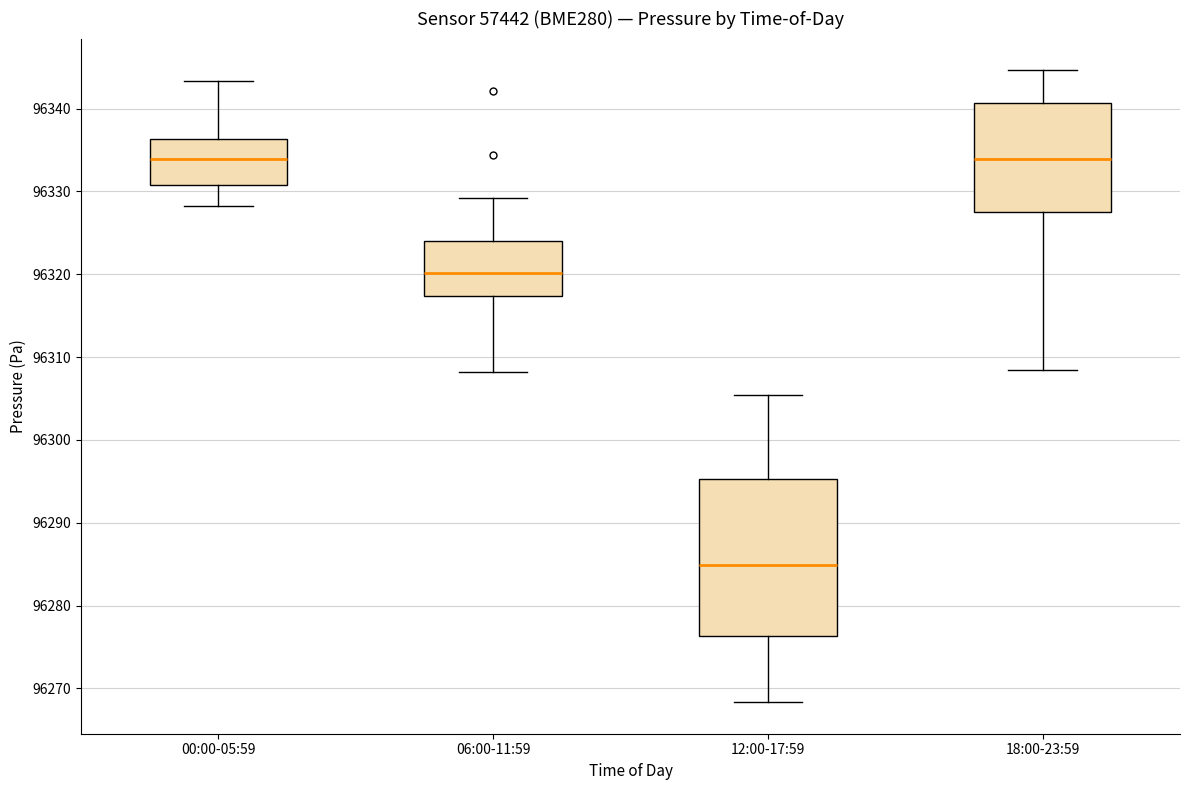

Reading left to right, transcribe this box plot: for each box, give where its median line is, the range the box spans, and where its two whiskers end, as read against the y-axis. The values are not printed on the chart, so give them approximately, as read against the axis.

00:00-05:59: median 96334, box 96331 to 96336, whiskers 96328 to 96343
06:00-11:59: median 96320, box 96317 to 96324, whiskers 96308 to 96329
12:00-17:59: median 96285, box 96276 to 96295, whiskers 96268 to 96305
18:00-23:59: median 96334, box 96327 to 96341, whiskers 96308 to 96345